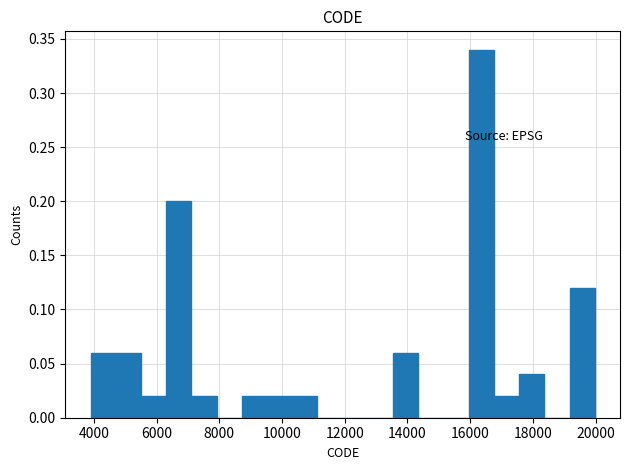

Reading left to right, transcribe this chart: for each bar, give the range it covers on the x-axis and its height. Neither the bar edges nor the heights are printed on the chart, so give them approximately, as read against the axes.

3800 to 4800: 0.06
4800 to 5600: 0.06
5600 to 6400: 0.02
6400 to 7200: 0.20
7200 to 8000: 0.02
8000 to 8800: 0
8800 to 9600: 0.02
9600 to 10400: 0.02
10400 to 11200: 0.02
11200 to 12000: 0
12000 to 12800: 0
12800 to 13600: 0
13600 to 14400: 0.06
14400 to 15200: 0
15200 to 16000: 0
16000 to 16800: 0.34
16800 to 17600: 0.02
17600 to 18400: 0.04
18400 to 19200: 0
19200 to 20000: 0.12